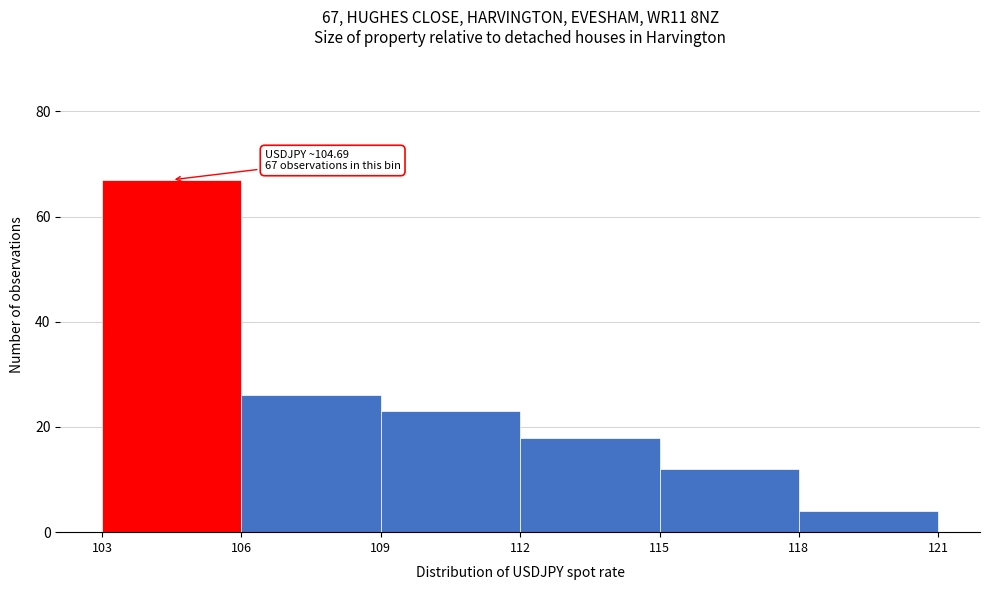

Which range on the x-axis has the tallest bar?

103 to 106